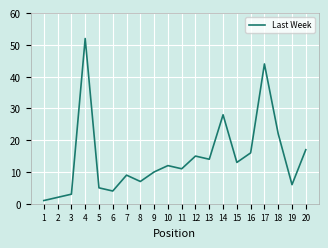

Is it true that the value at 10 is 12?

True